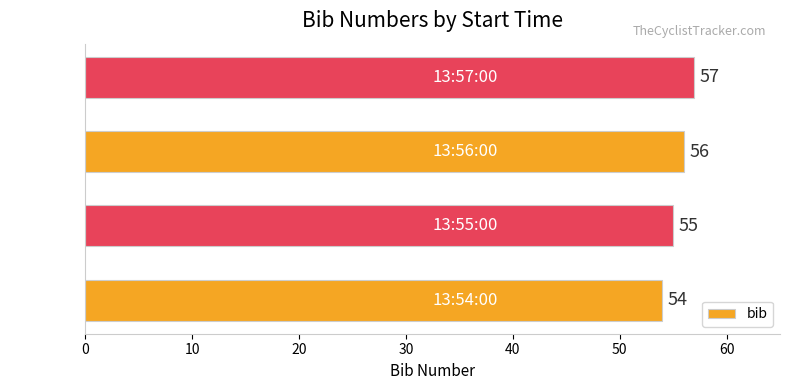

What is the change in value from 13:56:00 to 13:57:00?

+1